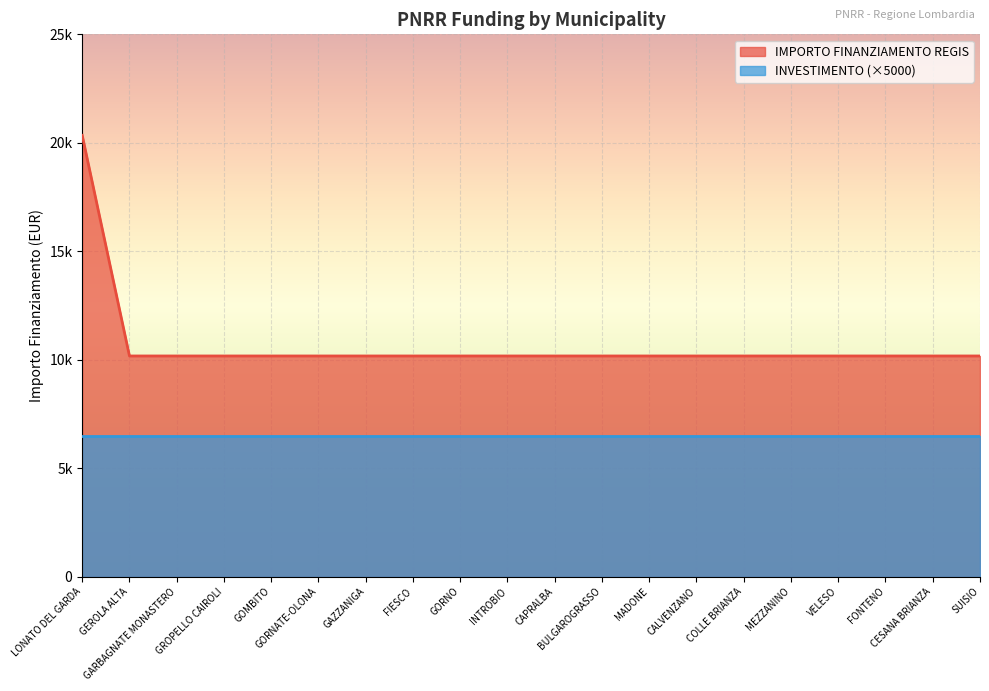

What position from the right is MADONE?

8